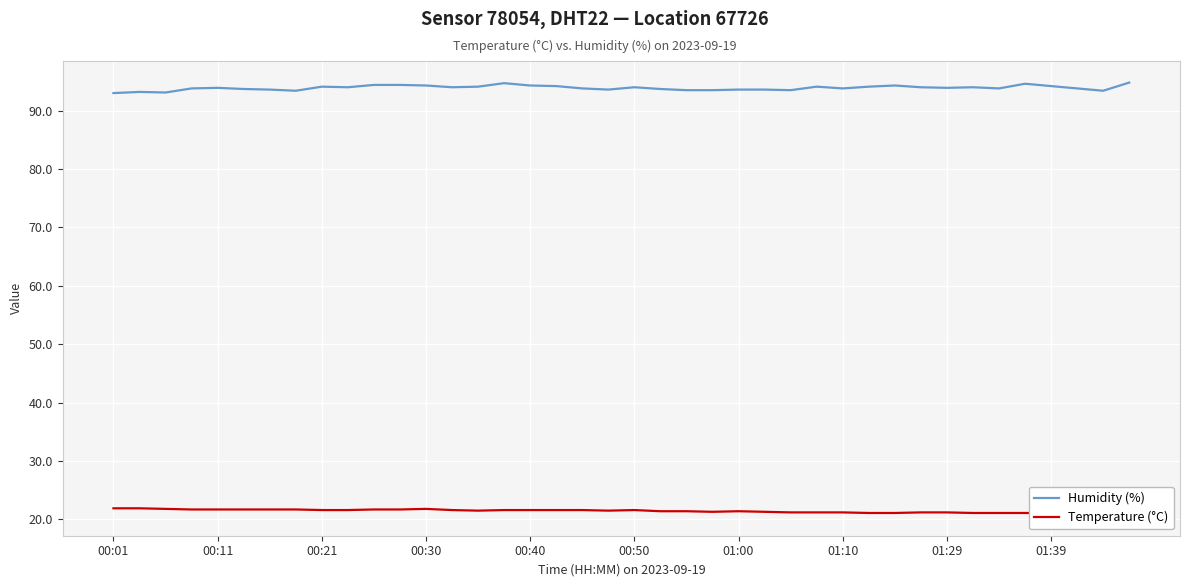

List the series in order of their peak value, highest first.

Humidity (%), Temperature (°C)